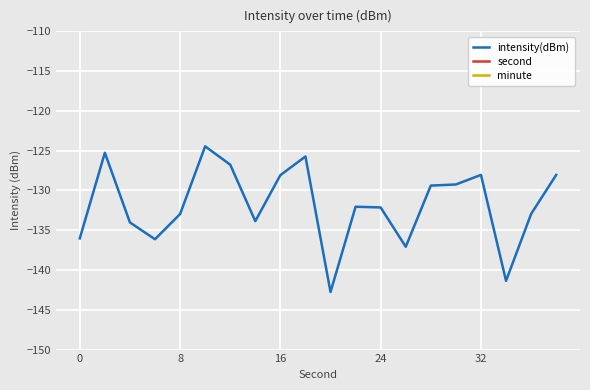

Reading left to right, transcribe all the data shown in this chart.

intensity(dBm): -136.0	-125.3	-134.0	-136.1	-133.0	-124.5	-126.8	-133.9	-128.1	-125.7	-142.8	-132.0	-132.1	-137.1	-129.4	-129.2	-128.0	-141.4	-133.0	-128.0
second: 0.0	2.0	4.0	6.0	8.0	10.0	12.0	14.0	16.0	18.0	20.0	22.0	24.0	26.0	28.0	30.0	32.0	34.0	36.0	38.0
minute: 0.0	0.0	0.0	0.0	0.0	0.0	0.0	0.0	0.0	0.0	0.0	0.0	0.0	0.0	0.0	0.0	0.0	0.0	0.0	0.0